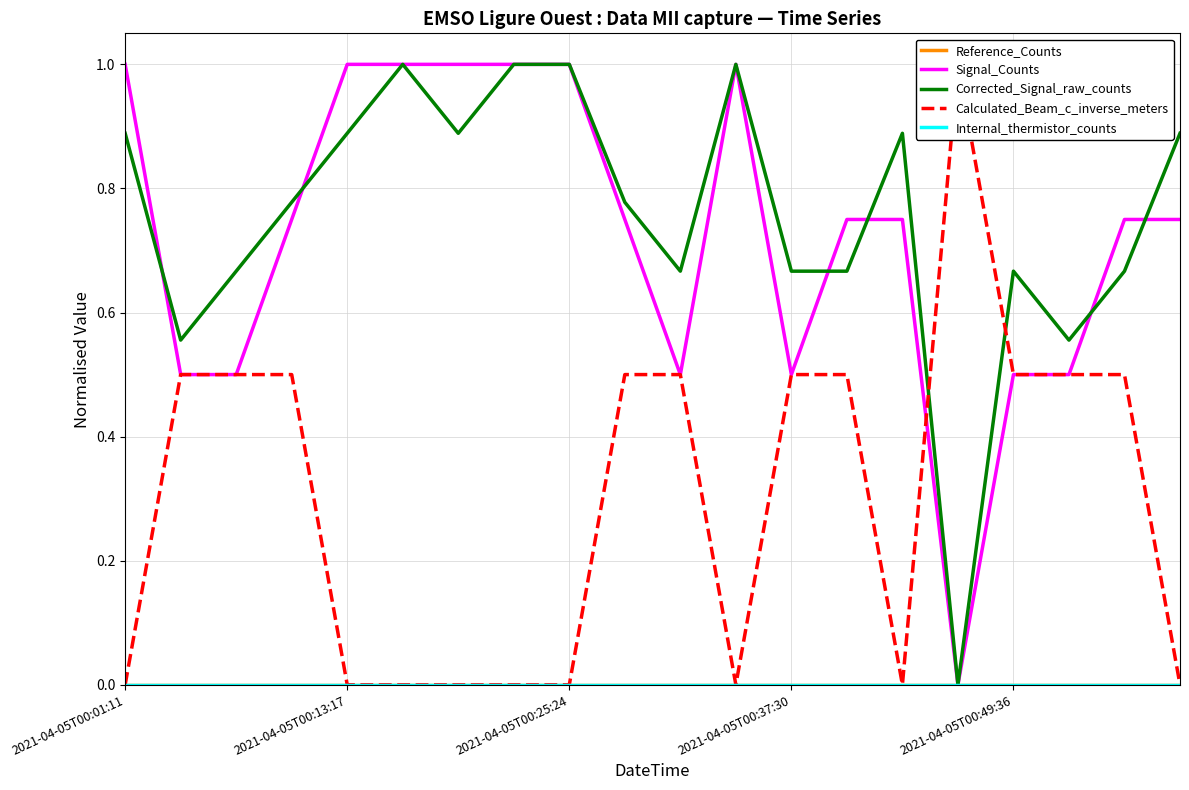

How many categories are shown in the chart?

20